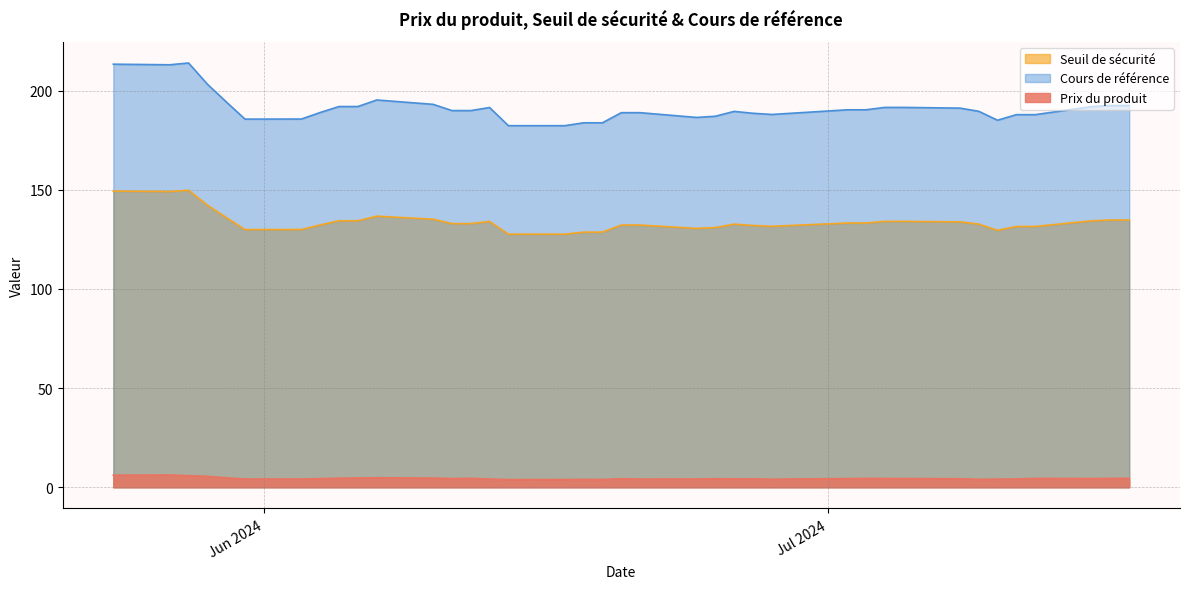

True or false: Prix du produit has a value of 8.7 at 2.

False